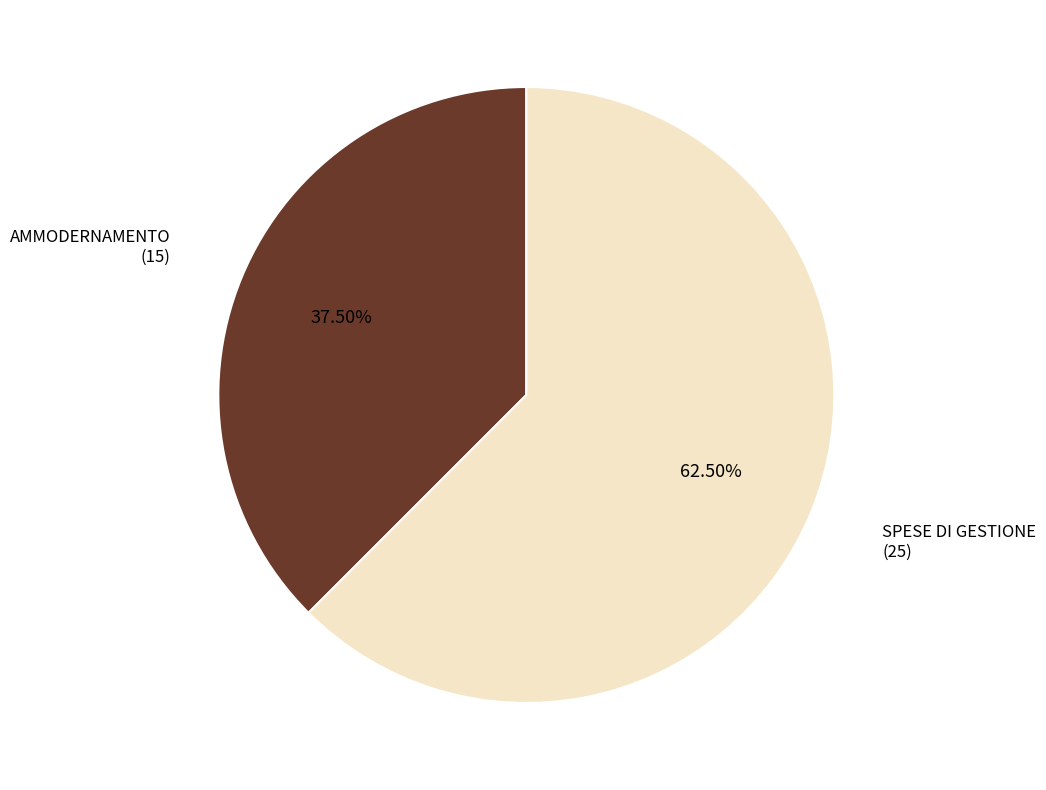

Is there any slice that represents more than half of the pie?

Yes